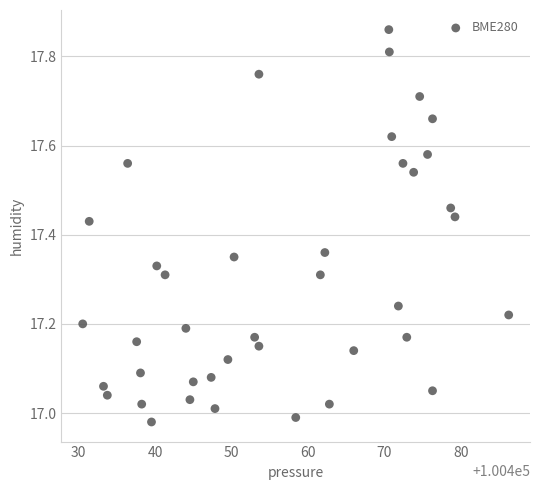

What is the range of Y values (max minus min)?

0.9